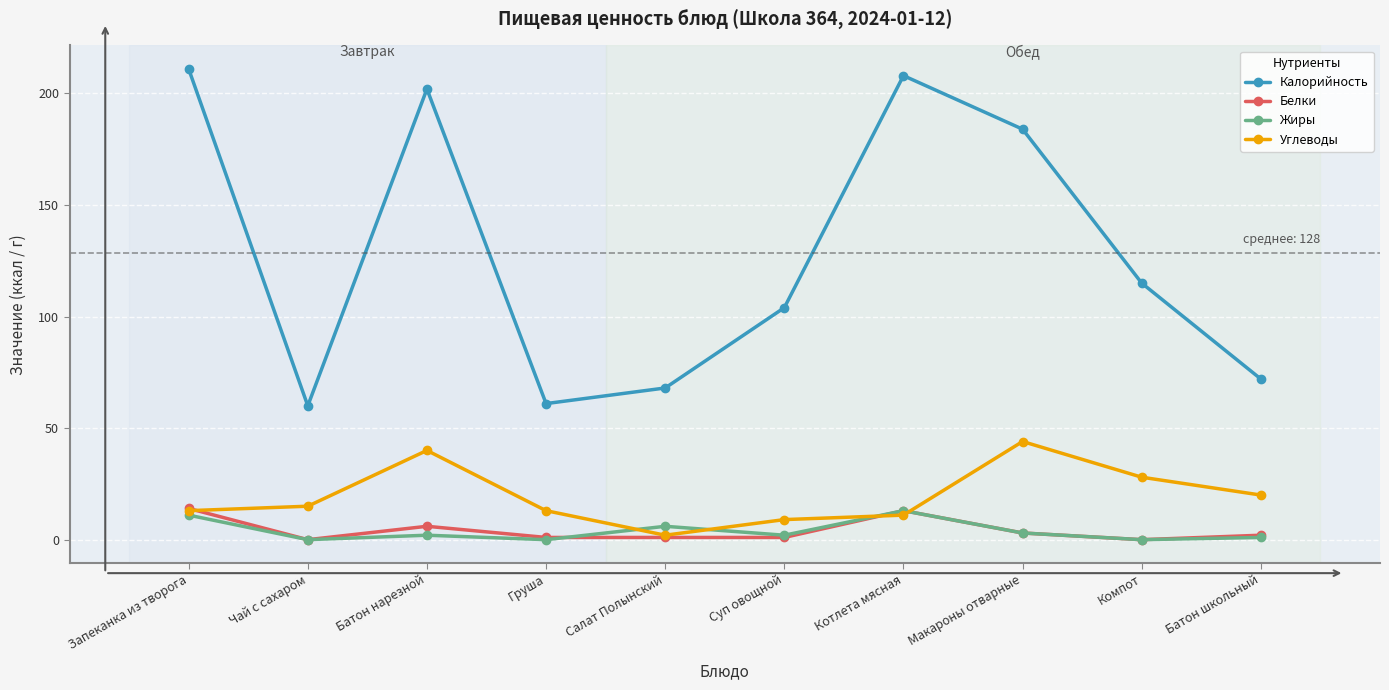

What is the label of the 3rd point from the left?

Батон нарезной